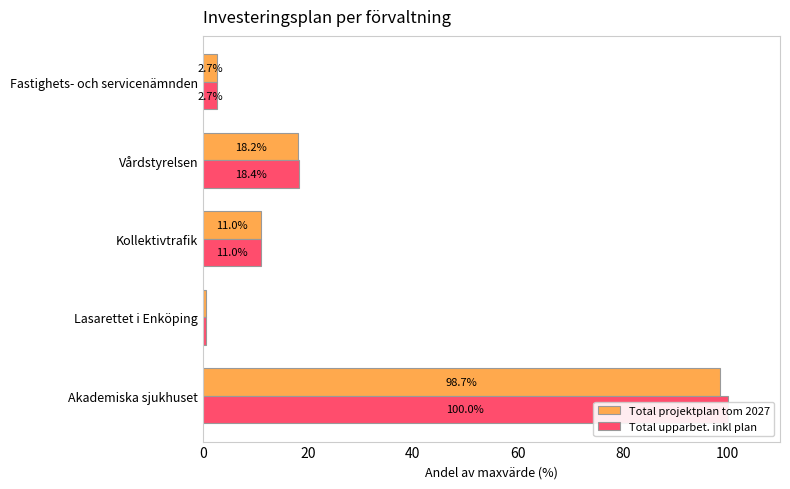

Rank the series at Kollektivtrafik from lowest to highest value.

Total projektplan tom 2027, Total upparbet. inkl plan